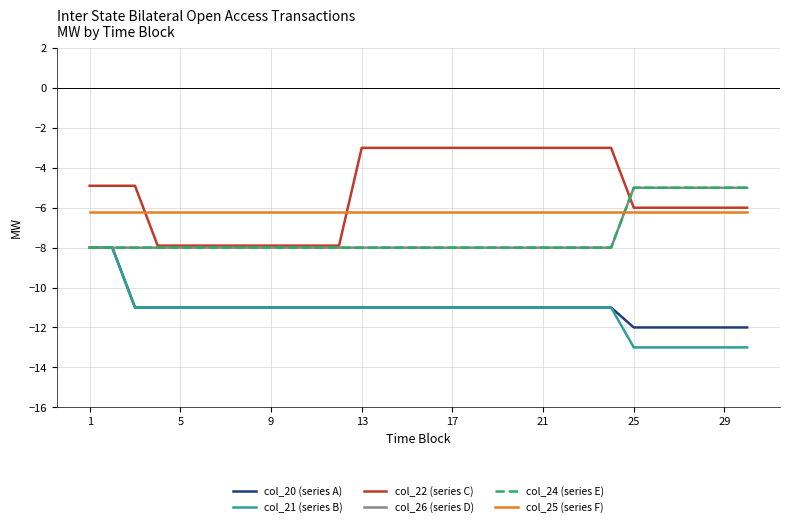

True or false: col_22 (series C) and col_20 (series A) cross at least once.

False